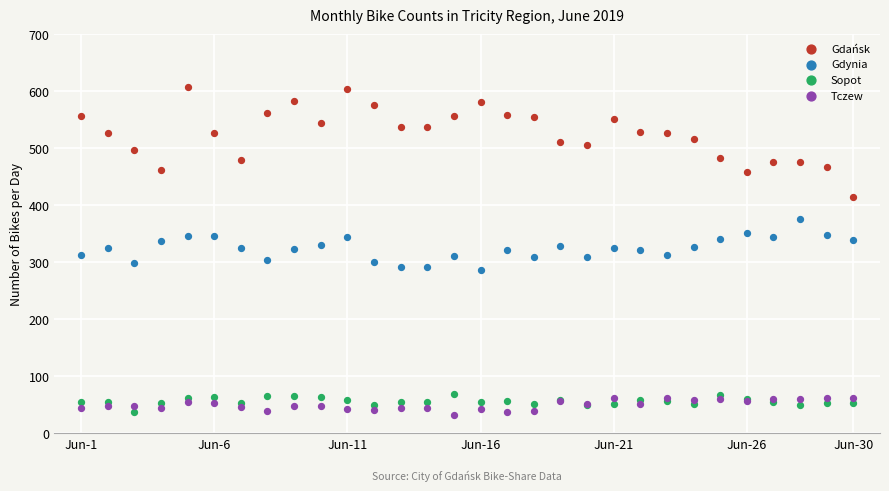

What is the X range (max minus min) for the scatter plot?

29